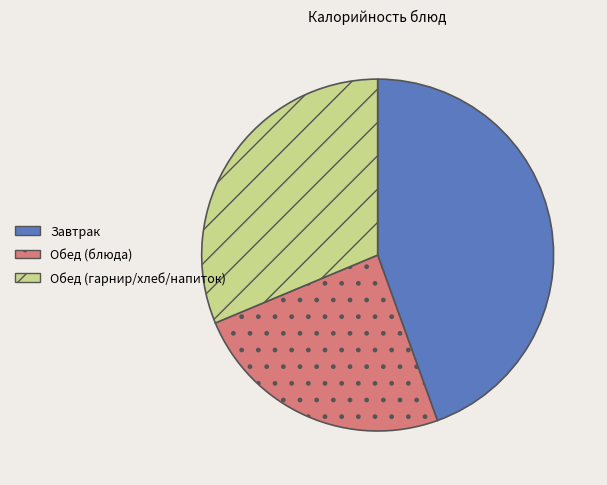

Is it true that Обед (блюда) is 24% of the pie?

True